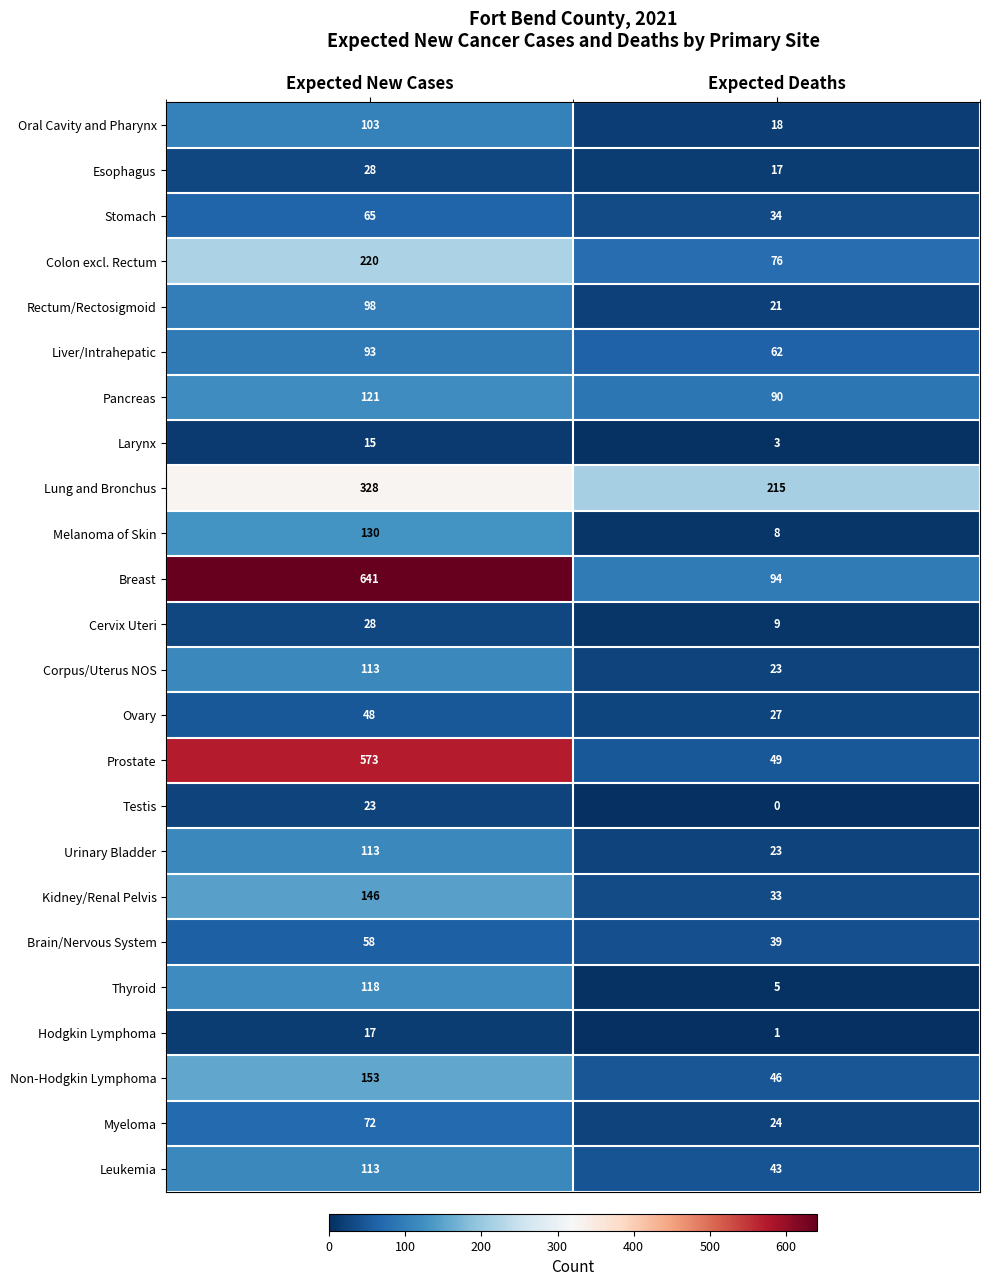

What is the greatest value displayed?

641